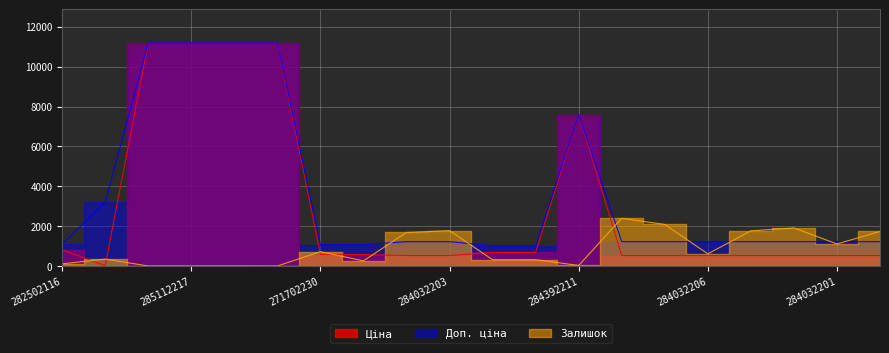

The value of Ціна at 284032203 is 178.3. True or false?

False